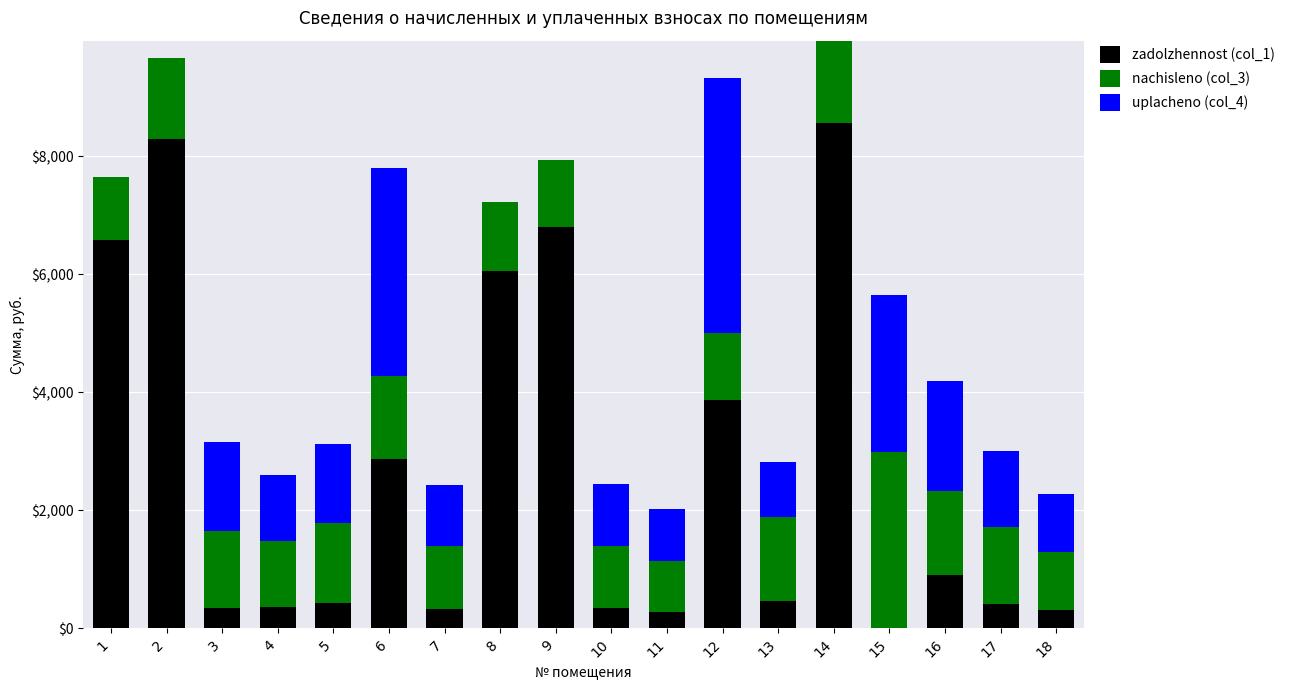

The value of zadolzhennost (col_1) at 5 is 431.9. True or false?

True